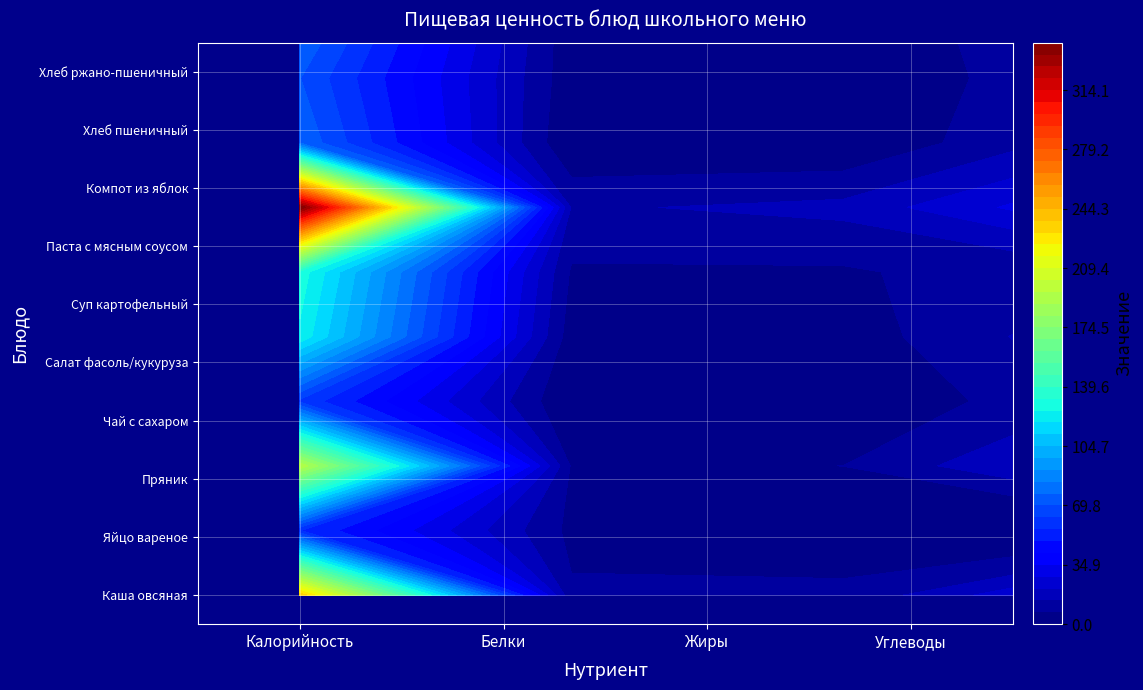

Where does the Салат из фасоли, кукурузы и сухариков series first go above 21?

Калорийность